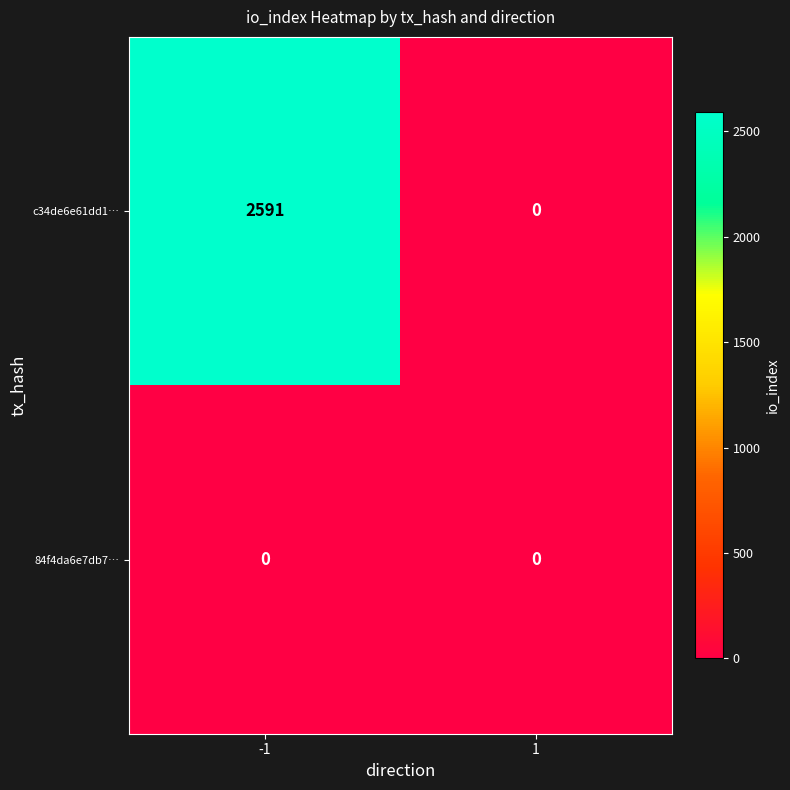

True or false: 84f4da6e7db7… has a value of 0 at -1.

True